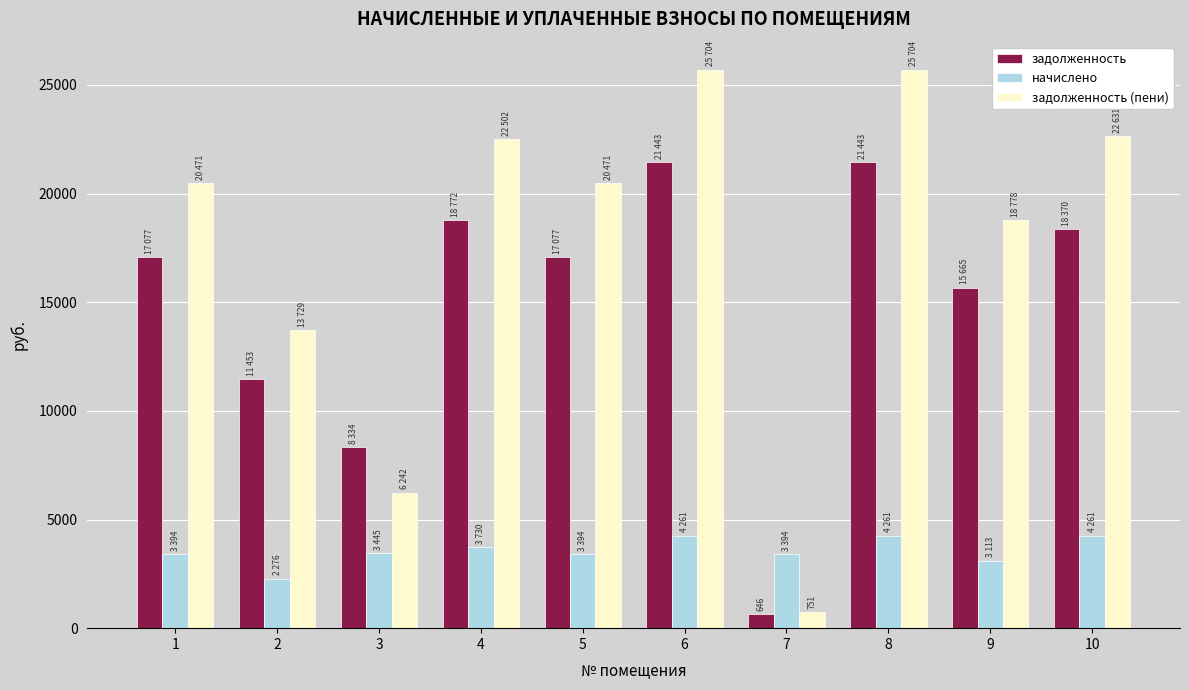

What is the value of the задолженность (пени) bar at the 2nd from the left?

13729.2